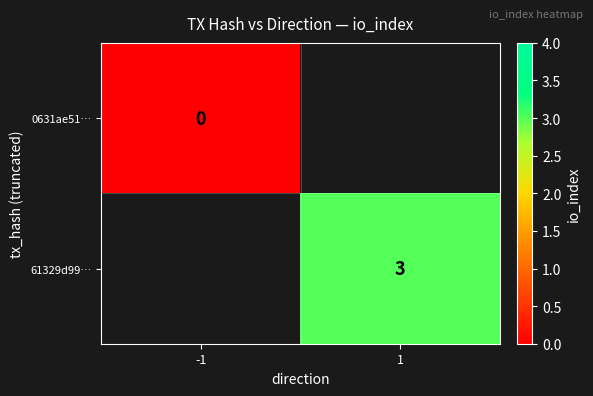

True or false: 61329d99… has a value of 1 at 1.

False